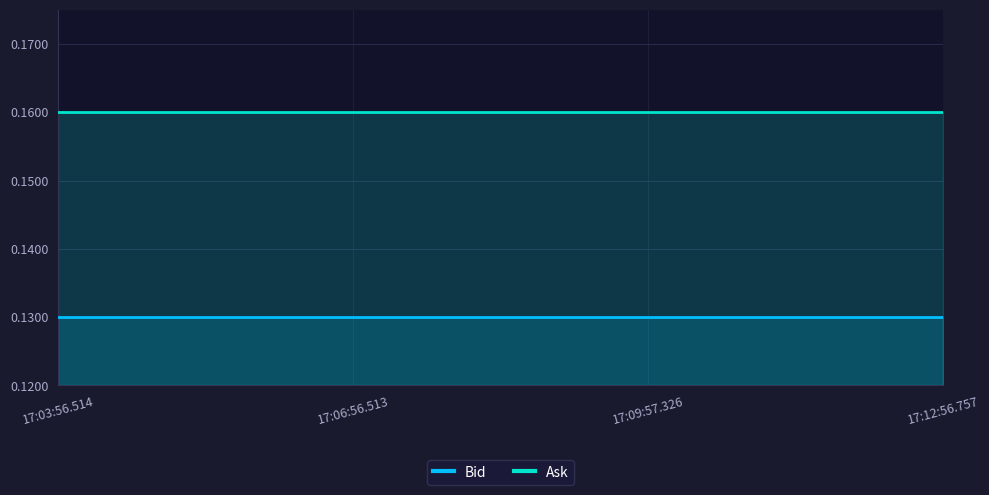

What is the label of the 4th point from the right?

17:03:56.514